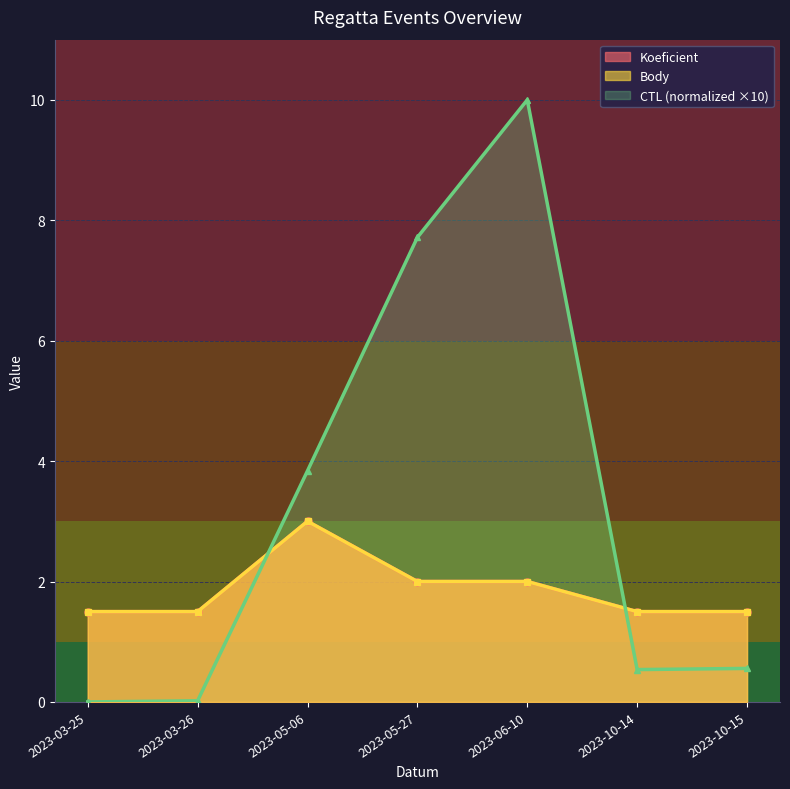

Reading left to right, transcribe all the data shown in this chart.

Koeficient: 1.5	1.5	3.0	2.0	2.0	1.5	1.5
Body: 1.5	1.5	3.0	2.0	2.0	1.5	1.5
CTL (scaled): 0.0	0.0	3.8	7.7	10.0	0.5	0.6